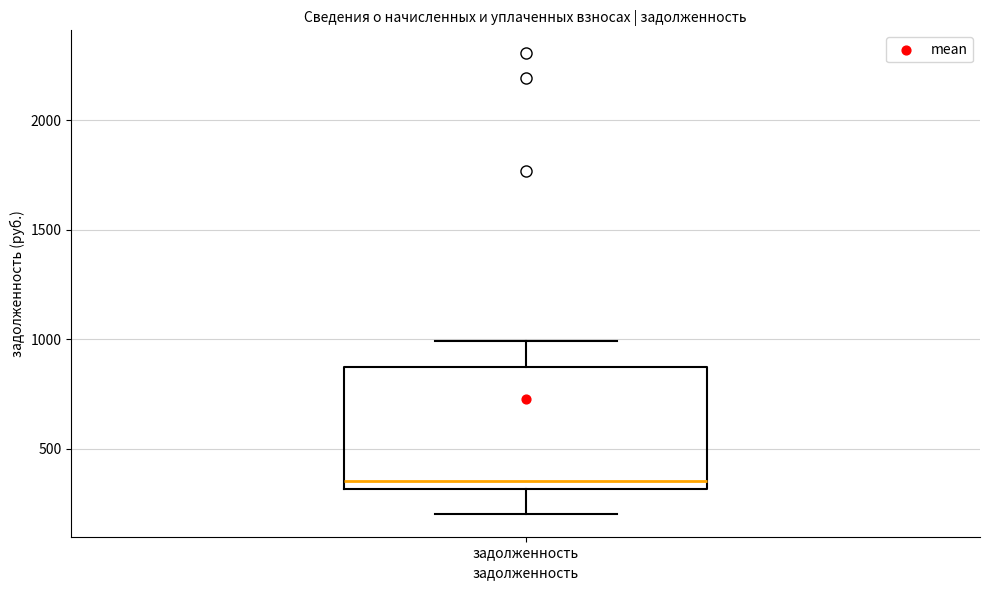

Where does the upper whisker of the box for задолженность end on the y-axis? The values are not printed on the chart, so give them approximately, as read against the axis.

1000